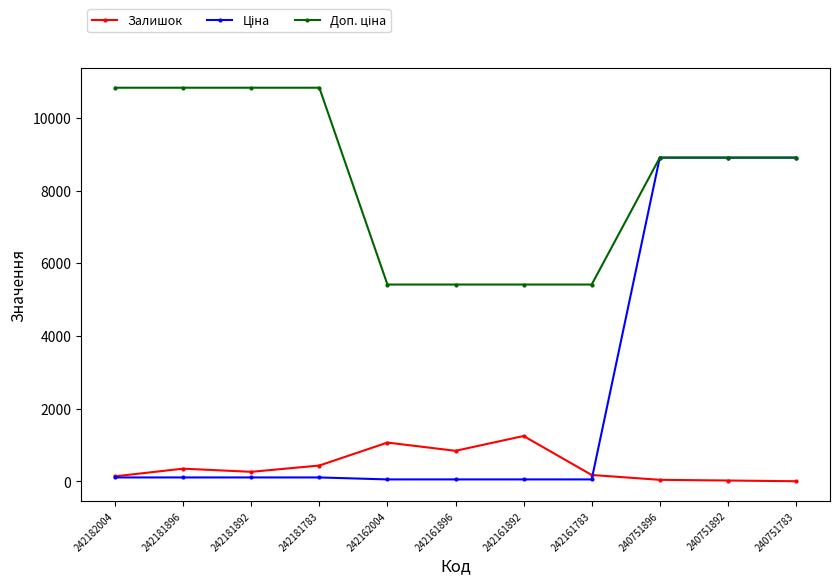

True or false: Залишок has a value of 1248.0 at 242161892.

True